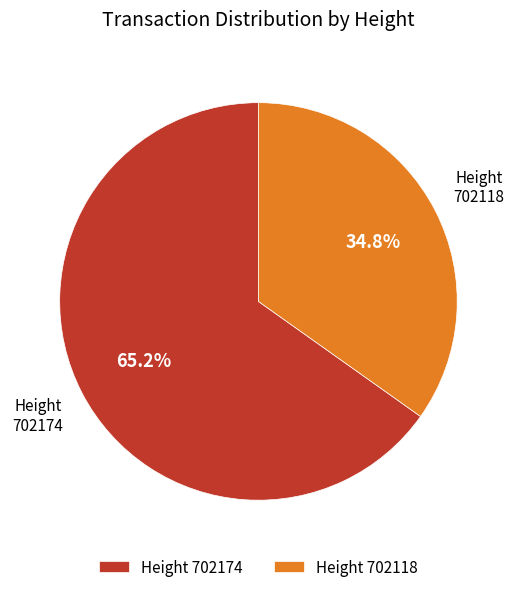

How many segments does this pie chart have?

2